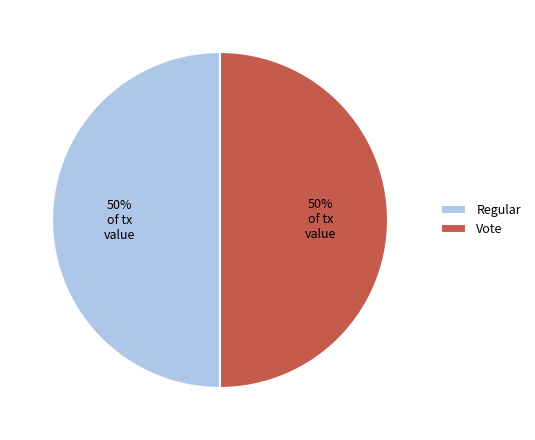

The Regular slice represents 43% of the pie. True or false?

False